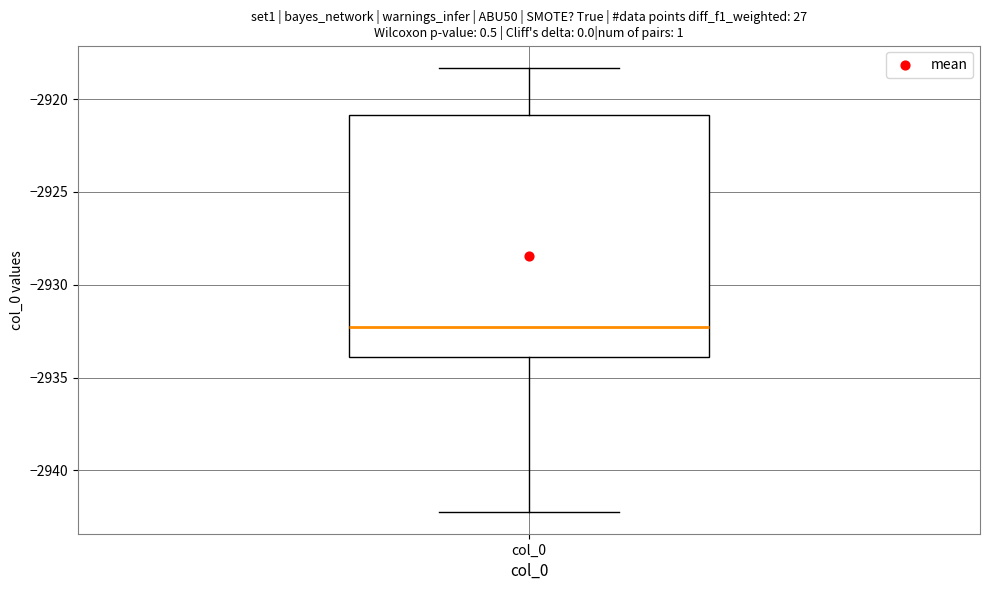

Read this box plot against the y-axis: the position of the median line, the range covered by the box, and the ends of both whiskers. The values are not printed on the chart, so give them approximately, as read against the axis.

median -2932.5, box -2934.0 to -2921.0, whiskers -2942.0 to -2918.5